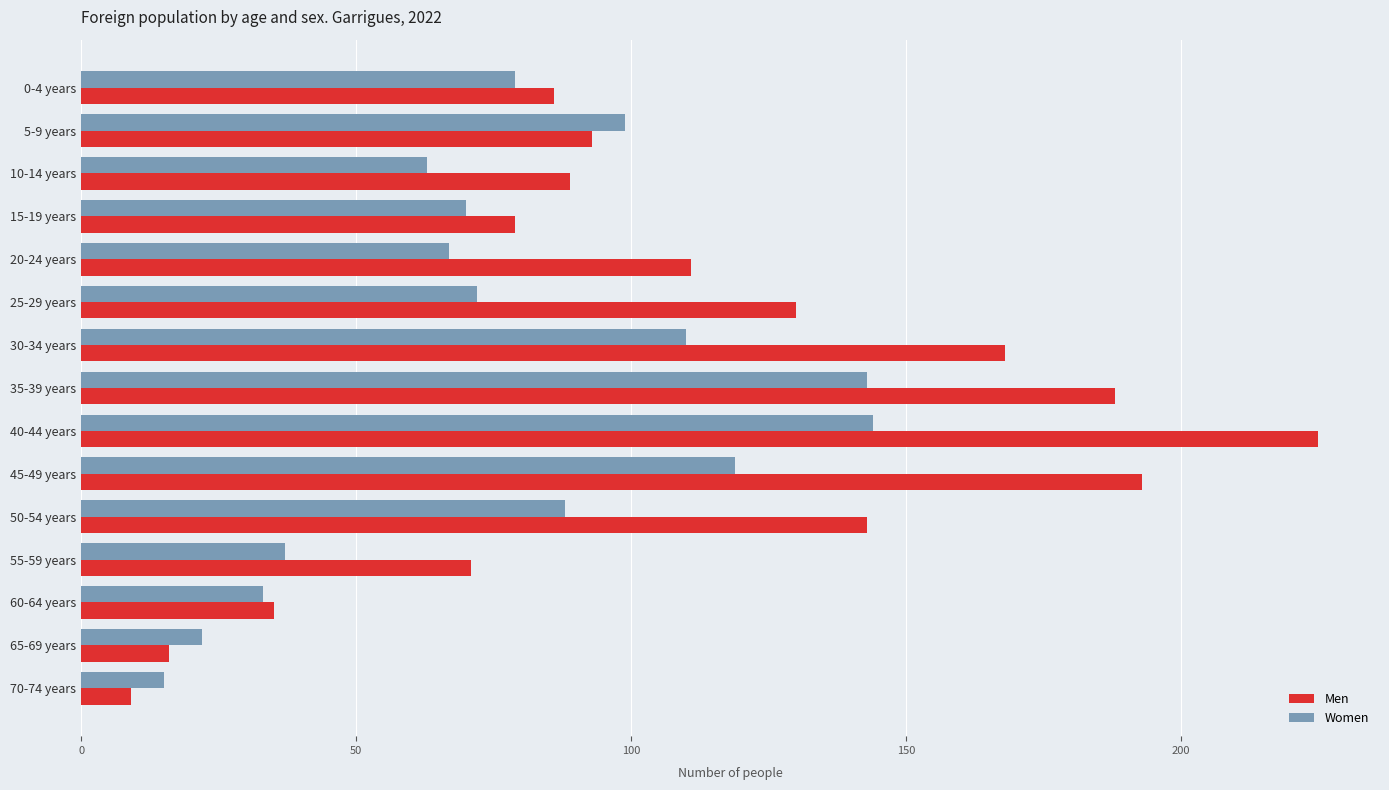

At how many categories does at least one series exceed 69?

12